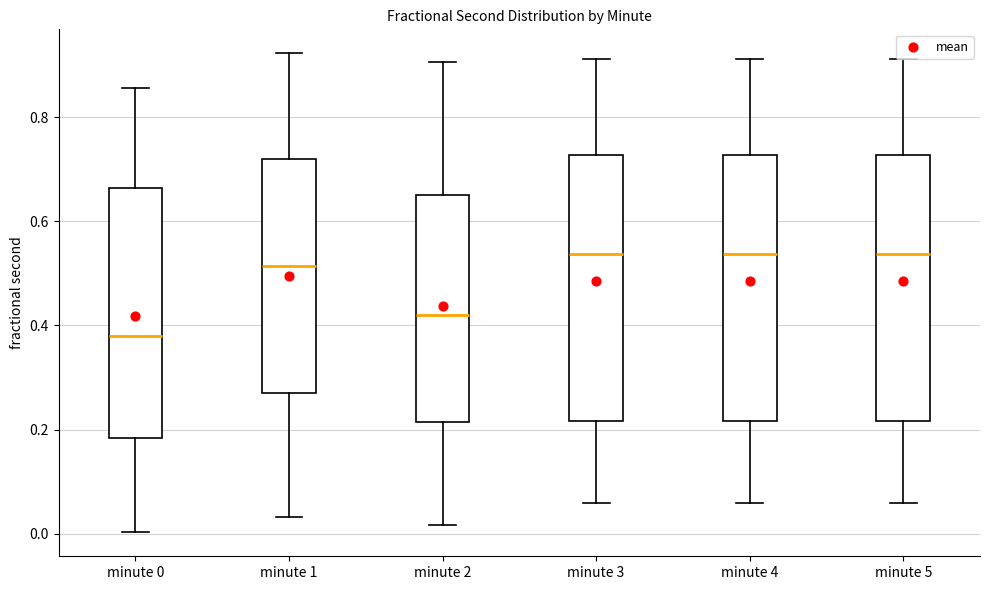

Which box's median line is the lowest?

minute 0